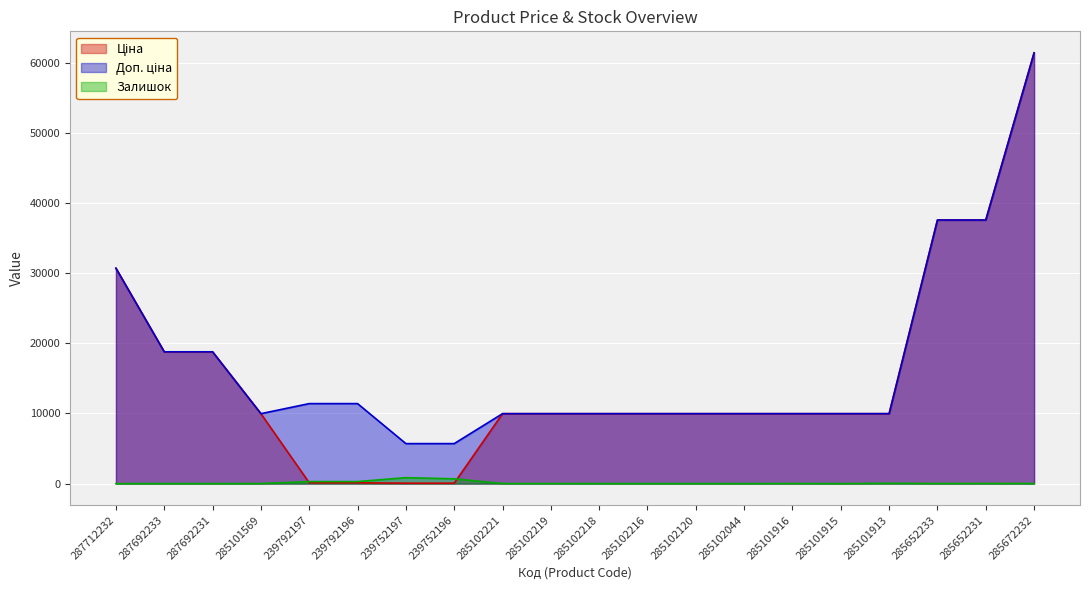

At which label is Доп. ціна closest to 33569?

287712232